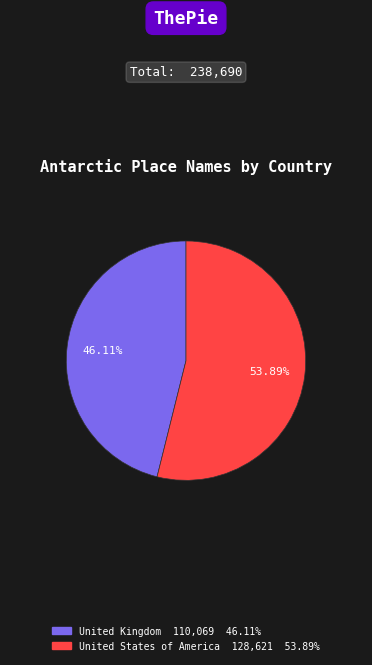

How many slices are in this pie chart?

2